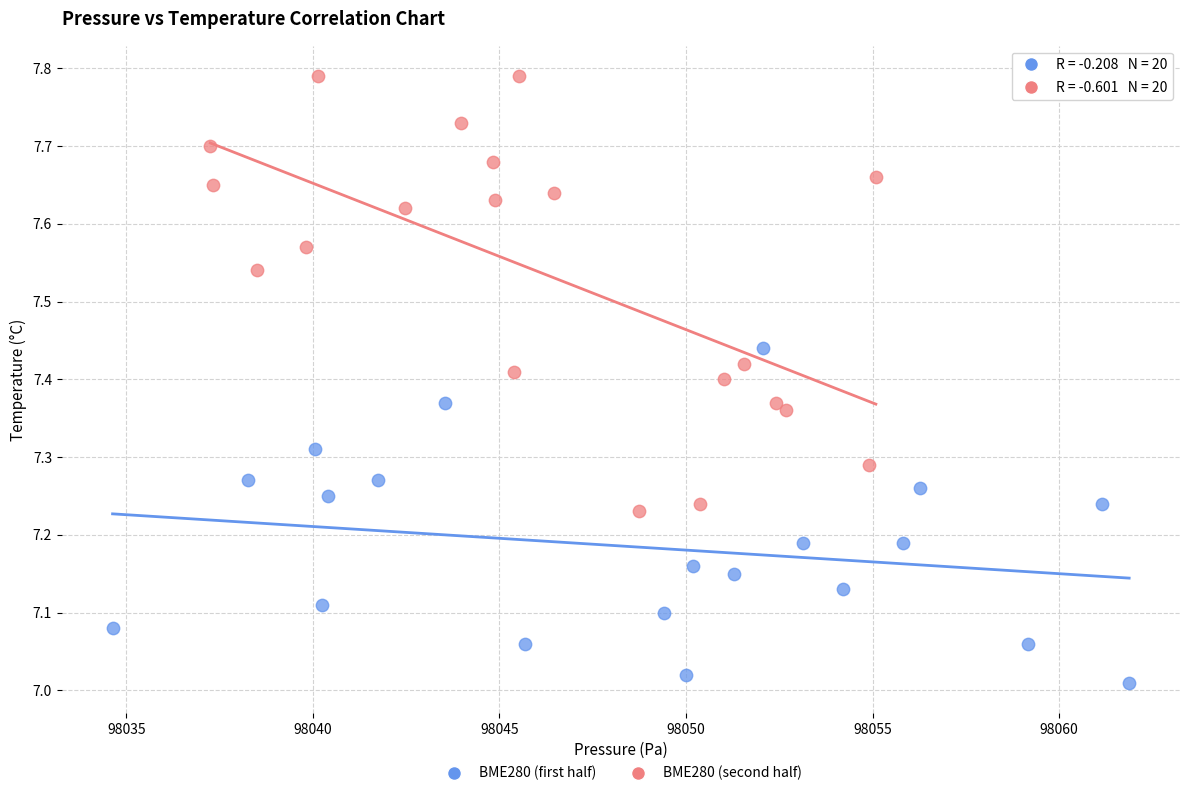

Which series has the largest Y range (max minus min)?

BME280 (second half)